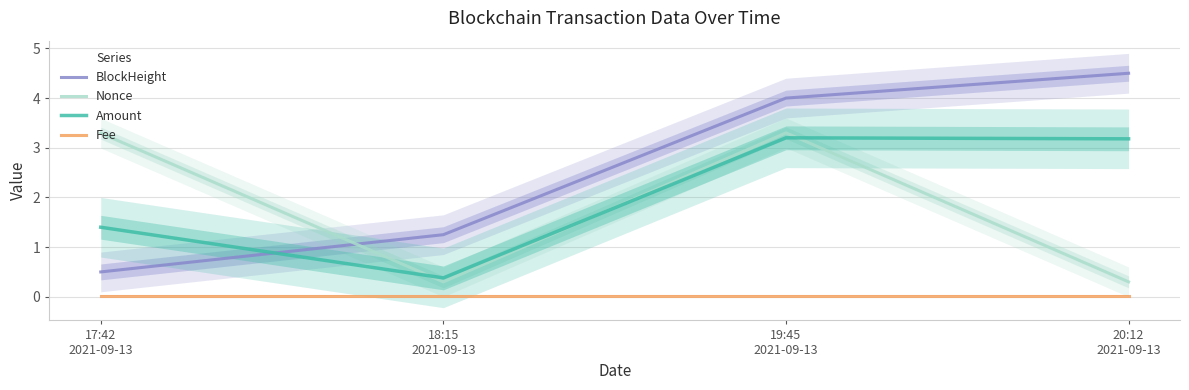

Rank the series by their maximum value, from lowest to highest.

Fee, Amount, Nonce, BlockHeight